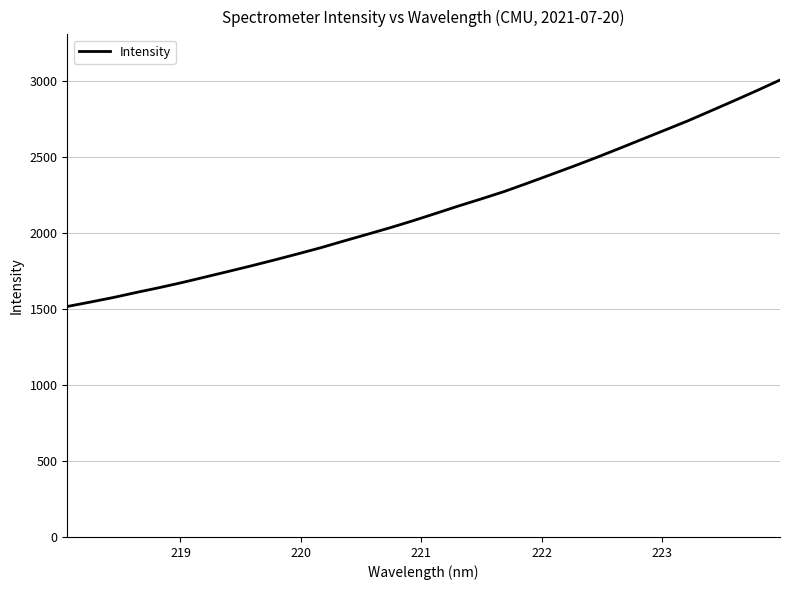

What is the difference between the maximum and minimum values?

1490.6